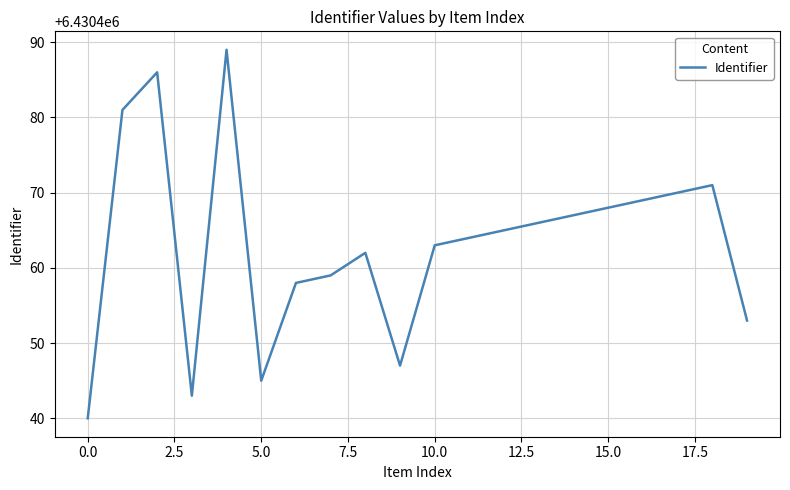

What is the greatest value displayed?

6430489